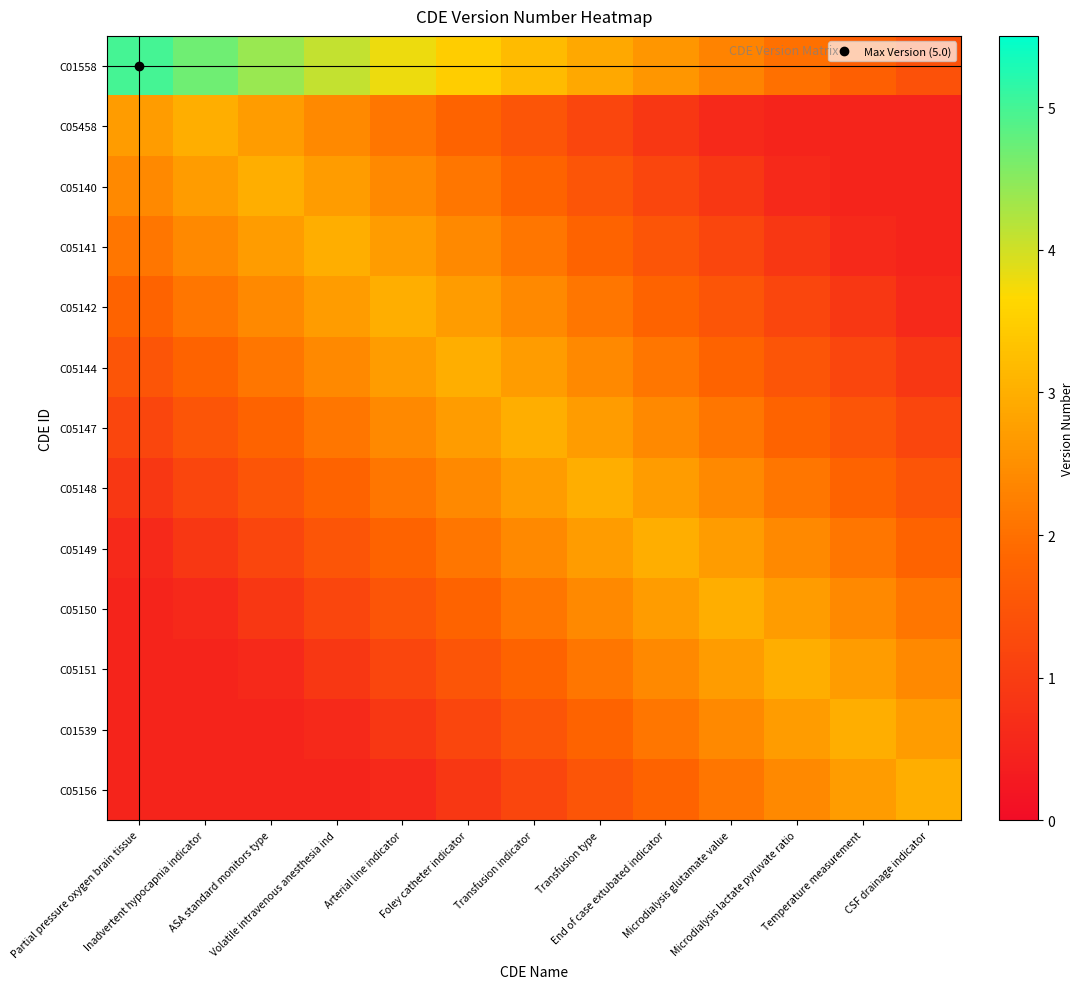

Reading left to right, list all the values displayed in this chart.

C01558: Partial pressure oxygen brain tissue=5.0	Inadvertent hypocapnia indicator=4.7	ASA standard monitors type=4.4	Volatile intravenous anesthesia ind=4.1	Arterial line indicator=3.8	Foley catheter indicator=3.5	Transfusion indicator=3.2	Transfusion type=2.9	End of case extubated indicator=2.6	Microdialysis glutamate value=2.3	Microdialysis lactate pyruvate ratio=2.0	Temperature measurement=1.7	CSF drainage indicator=1.4
C05458: Partial pressure oxygen brain tissue=2.7	Inadvertent hypocapnia indicator=3.0	ASA standard monitors type=2.7	Volatile intravenous anesthesia ind=2.4	Arterial line indicator=2.1	Foley catheter indicator=1.8	Transfusion indicator=1.5	Transfusion type=1.2	End of case extubated indicator=0.9	Microdialysis glutamate value=0.6	Microdialysis lactate pyruvate ratio=0.5	Temperature measurement=0.5	CSF drainage indicator=0.5
C05140: Partial pressure oxygen brain tissue=2.4	Inadvertent hypocapnia indicator=2.7	ASA standard monitors type=3.0	Volatile intravenous anesthesia ind=2.7	Arterial line indicator=2.4	Foley catheter indicator=2.1	Transfusion indicator=1.8	Transfusion type=1.5	End of case extubated indicator=1.2	Microdialysis glutamate value=0.9	Microdialysis lactate pyruvate ratio=0.6	Temperature measurement=0.5	CSF drainage indicator=0.5
C05141: Partial pressure oxygen brain tissue=2.1	Inadvertent hypocapnia indicator=2.4	ASA standard monitors type=2.7	Volatile intravenous anesthesia ind=3.0	Arterial line indicator=2.7	Foley catheter indicator=2.4	Transfusion indicator=2.1	Transfusion type=1.8	End of case extubated indicator=1.5	Microdialysis glutamate value=1.2	Microdialysis lactate pyruvate ratio=0.9	Temperature measurement=0.6	CSF drainage indicator=0.5
C05142: Partial pressure oxygen brain tissue=1.8	Inadvertent hypocapnia indicator=2.1	ASA standard monitors type=2.4	Volatile intravenous anesthesia ind=2.7	Arterial line indicator=3.0	Foley catheter indicator=2.7	Transfusion indicator=2.4	Transfusion type=2.1	End of case extubated indicator=1.8	Microdialysis glutamate value=1.5	Microdialysis lactate pyruvate ratio=1.2	Temperature measurement=0.9	CSF drainage indicator=0.6
C05144: Partial pressure oxygen brain tissue=1.5	Inadvertent hypocapnia indicator=1.8	ASA standard monitors type=2.1	Volatile intravenous anesthesia ind=2.4	Arterial line indicator=2.7	Foley catheter indicator=3.0	Transfusion indicator=2.7	Transfusion type=2.4	End of case extubated indicator=2.1	Microdialysis glutamate value=1.8	Microdialysis lactate pyruvate ratio=1.5	Temperature measurement=1.2	CSF drainage indicator=0.9
C05147: Partial pressure oxygen brain tissue=1.2	Inadvertent hypocapnia indicator=1.5	ASA standard monitors type=1.8	Volatile intravenous anesthesia ind=2.1	Arterial line indicator=2.4	Foley catheter indicator=2.7	Transfusion indicator=3.0	Transfusion type=2.7	End of case extubated indicator=2.4	Microdialysis glutamate value=2.1	Microdialysis lactate pyruvate ratio=1.8	Temperature measurement=1.5	CSF drainage indicator=1.2
C05148: Partial pressure oxygen brain tissue=0.9	Inadvertent hypocapnia indicator=1.2	ASA standard monitors type=1.5	Volatile intravenous anesthesia ind=1.8	Arterial line indicator=2.1	Foley catheter indicator=2.4	Transfusion indicator=2.7	Transfusion type=3.0	End of case extubated indicator=2.7	Microdialysis glutamate value=2.4	Microdialysis lactate pyruvate ratio=2.1	Temperature measurement=1.8	CSF drainage indicator=1.5
C05149: Partial pressure oxygen brain tissue=0.6	Inadvertent hypocapnia indicator=0.9	ASA standard monitors type=1.2	Volatile intravenous anesthesia ind=1.5	Arterial line indicator=1.8	Foley catheter indicator=2.1	Transfusion indicator=2.4	Transfusion type=2.7	End of case extubated indicator=3.0	Microdialysis glutamate value=2.7	Microdialysis lactate pyruvate ratio=2.4	Temperature measurement=2.1	CSF drainage indicator=1.8
C05150: Partial pressure oxygen brain tissue=0.5	Inadvertent hypocapnia indicator=0.6	ASA standard monitors type=0.9	Volatile intravenous anesthesia ind=1.2	Arterial line indicator=1.5	Foley catheter indicator=1.8	Transfusion indicator=2.1	Transfusion type=2.4	End of case extubated indicator=2.7	Microdialysis glutamate value=3.0	Microdialysis lactate pyruvate ratio=2.7	Temperature measurement=2.4	CSF drainage indicator=2.1
C05151: Partial pressure oxygen brain tissue=0.5	Inadvertent hypocapnia indicator=0.5	ASA standard monitors type=0.6	Volatile intravenous anesthesia ind=0.9	Arterial line indicator=1.2	Foley catheter indicator=1.5	Transfusion indicator=1.8	Transfusion type=2.1	End of case extubated indicator=2.4	Microdialysis glutamate value=2.7	Microdialysis lactate pyruvate ratio=3.0	Temperature measurement=2.7	CSF drainage indicator=2.4
C01539: Partial pressure oxygen brain tissue=0.5	Inadvertent hypocapnia indicator=0.5	ASA standard monitors type=0.5	Volatile intravenous anesthesia ind=0.6	Arterial line indicator=0.9	Foley catheter indicator=1.2	Transfusion indicator=1.5	Transfusion type=1.8	End of case extubated indicator=2.1	Microdialysis glutamate value=2.4	Microdialysis lactate pyruvate ratio=2.7	Temperature measurement=3.0	CSF drainage indicator=2.7
C05156: Partial pressure oxygen brain tissue=0.5	Inadvertent hypocapnia indicator=0.5	ASA standard monitors type=0.5	Volatile intravenous anesthesia ind=0.5	Arterial line indicator=0.6	Foley catheter indicator=0.9	Transfusion indicator=1.2	Transfusion type=1.5	End of case extubated indicator=1.8	Microdialysis glutamate value=2.1	Microdialysis lactate pyruvate ratio=2.4	Temperature measurement=2.7	CSF drainage indicator=3.0